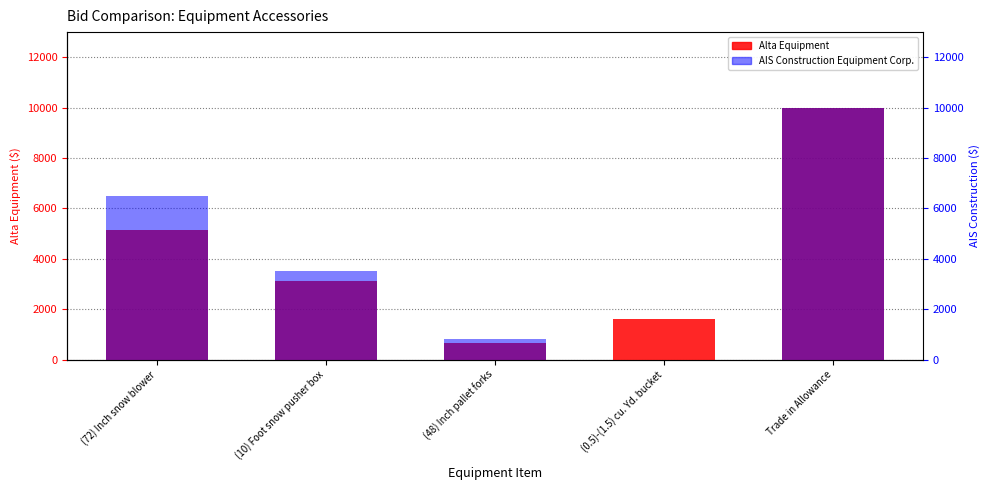

Count the Alta Equipment values in the range 1600 to 5125.

3